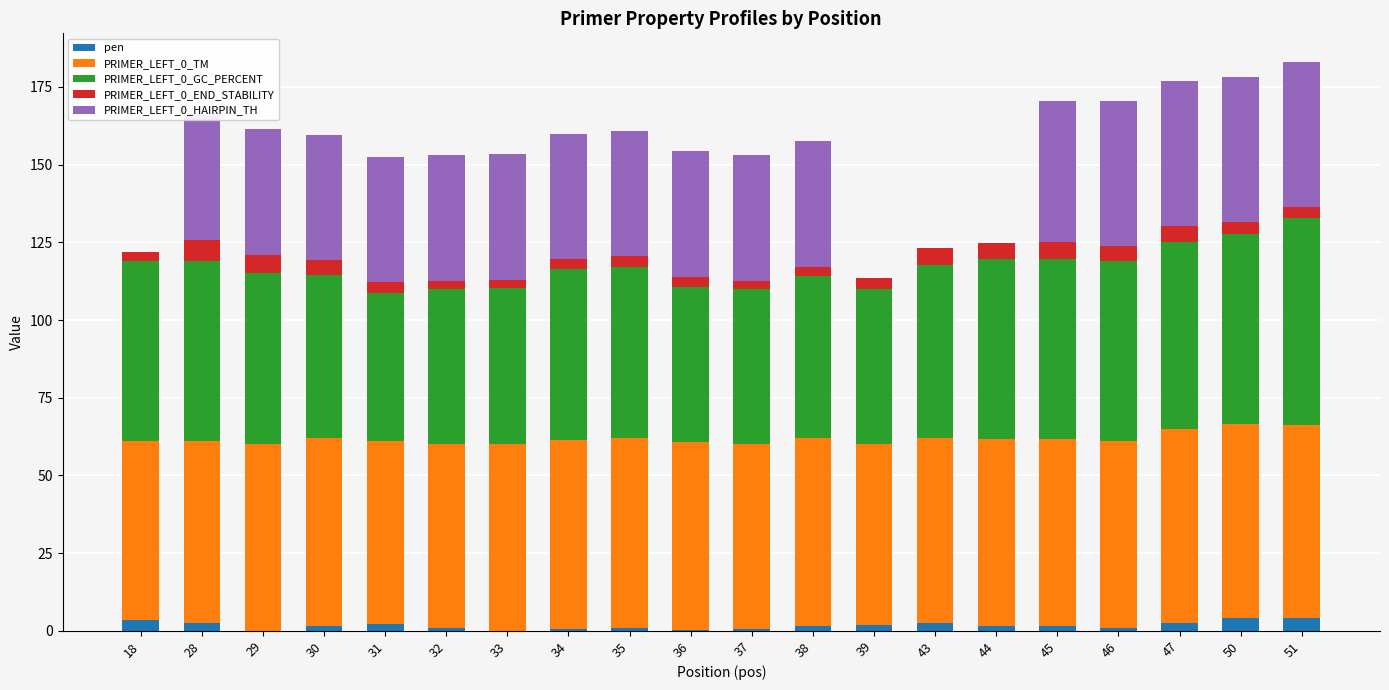

What is the total value across all series at 50?

178.3